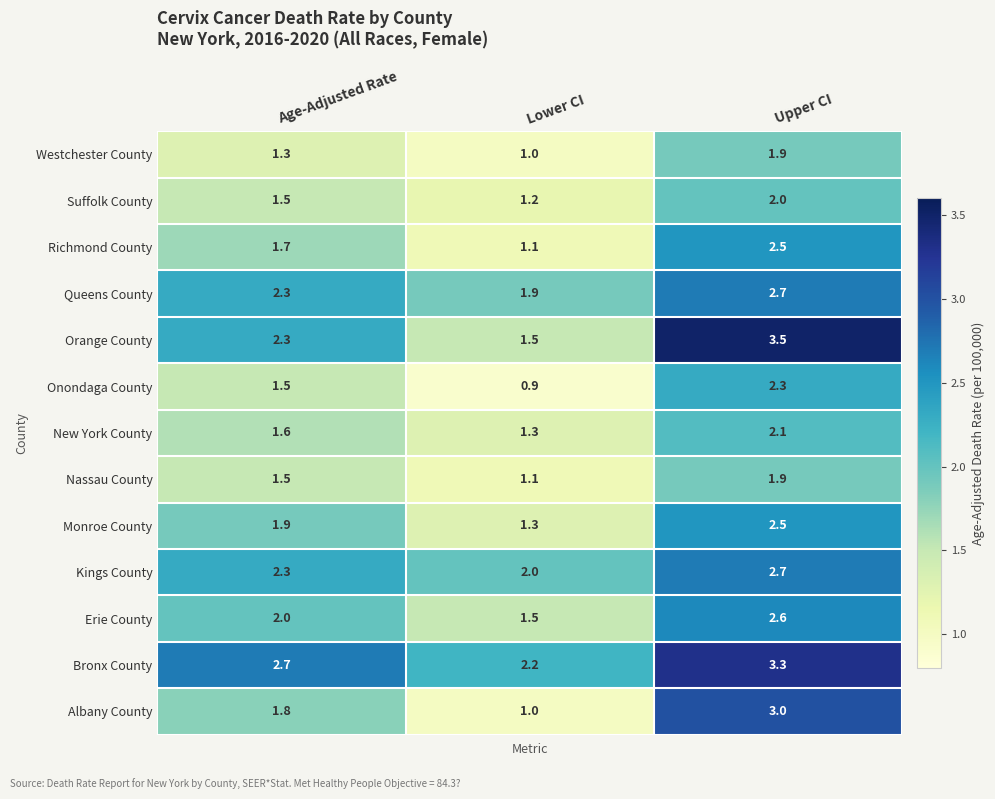

Rank the categories by New York County value from highest to lowest.

Upper CI, Age-Adjusted Rate, Lower CI